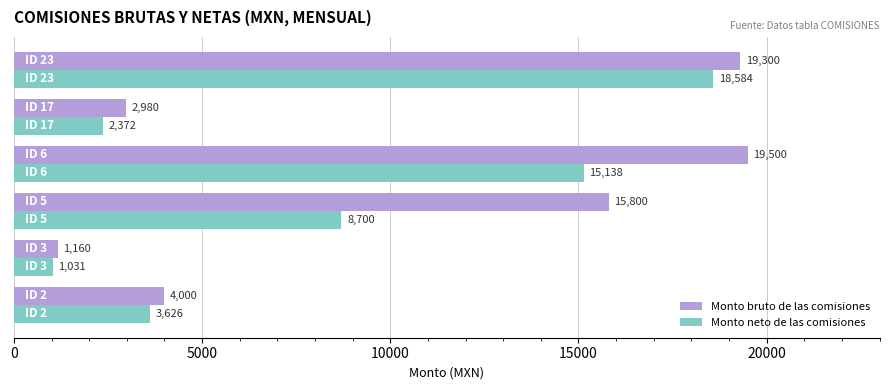

Rank the series by their average value, from lowest to highest.

Monto neto de las comisiones, Monto bruto de las comisiones